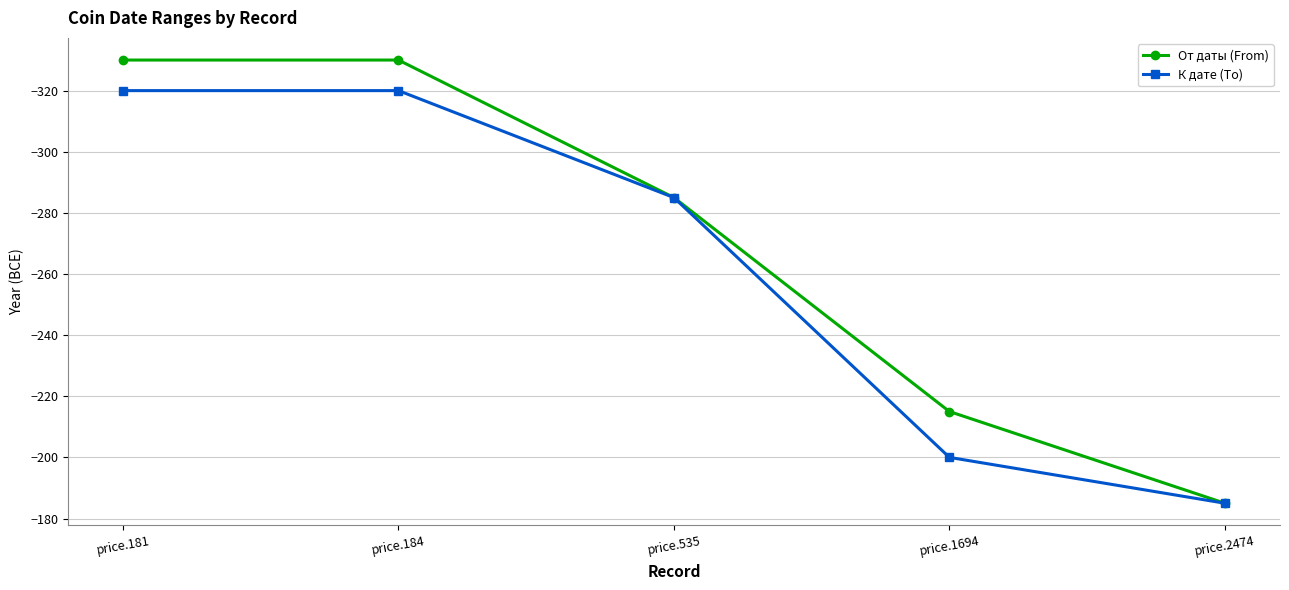

At which category is the sum across all series the highest?

price.2474